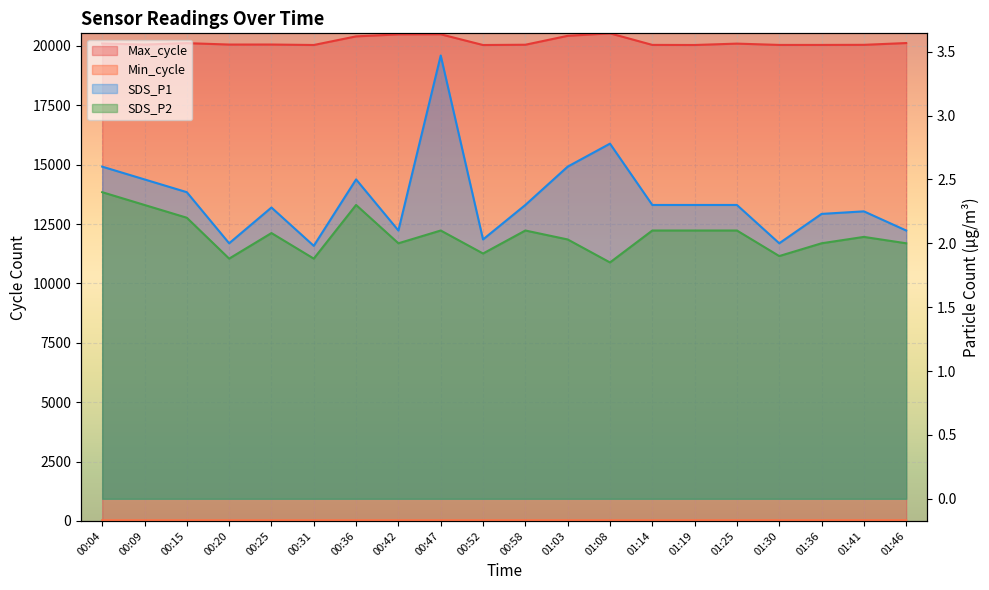

True or false: Max_cycle has a value of 20098.0 at 01:25.

True